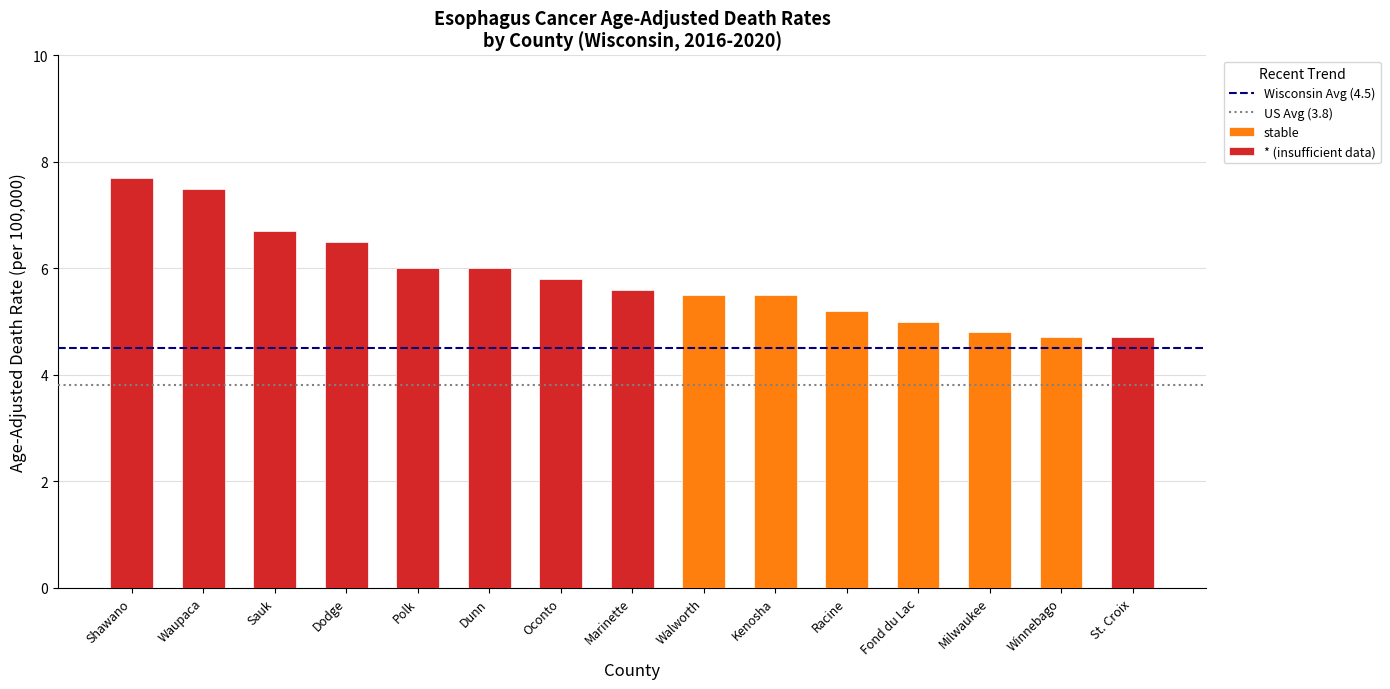

The value of stable at Milwaukee is 4.8. True or false?

True